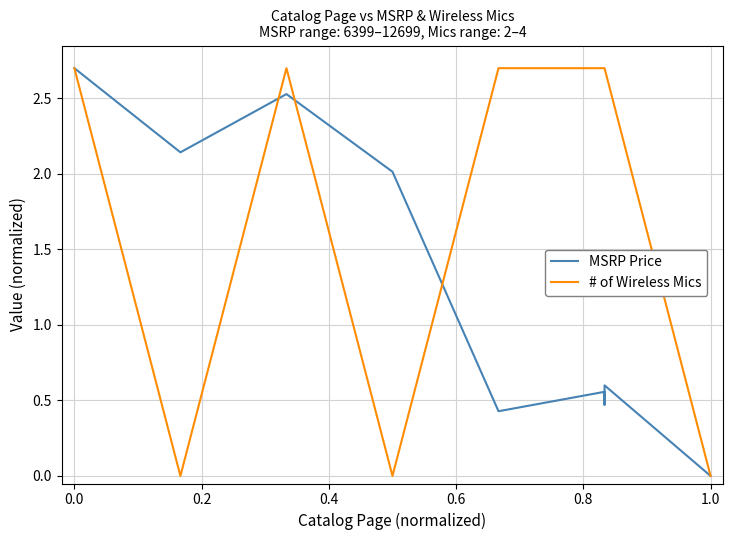

List the series in order of their overall mean, lowest first.

# of Wireless Mics, MSRP Price